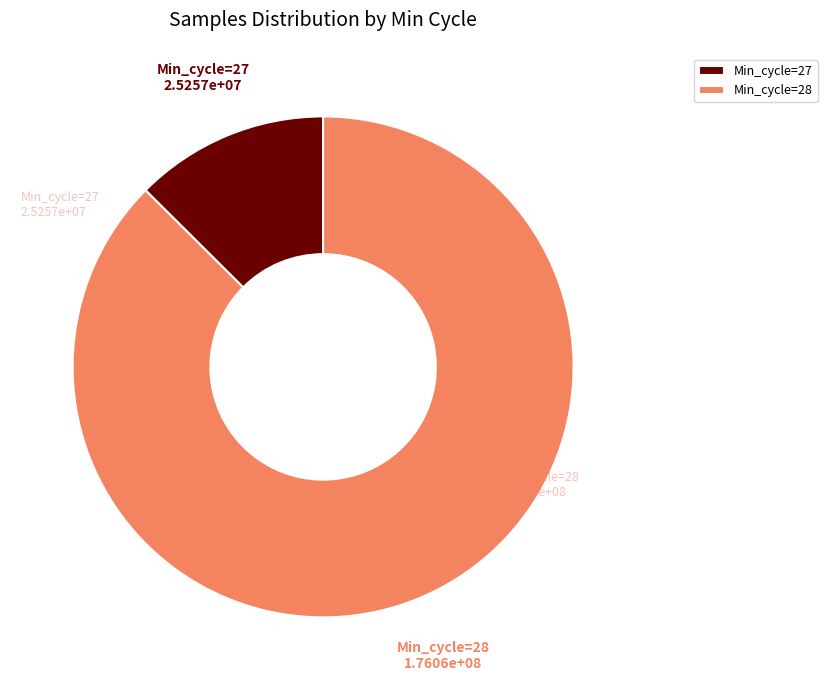

Rank the categories by value from highest to lowest.

Min_cycle=28, Min_cycle=27